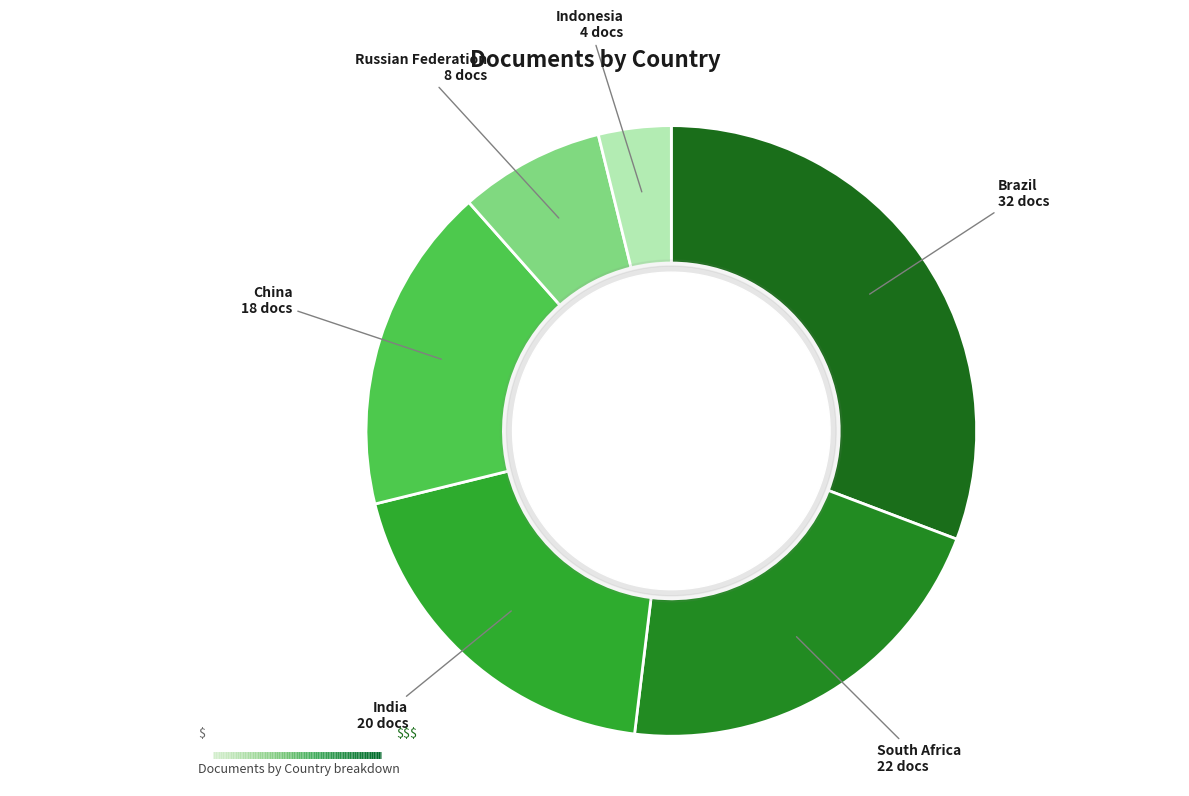

The Brazil slice represents 31% of the pie. True or false?

True